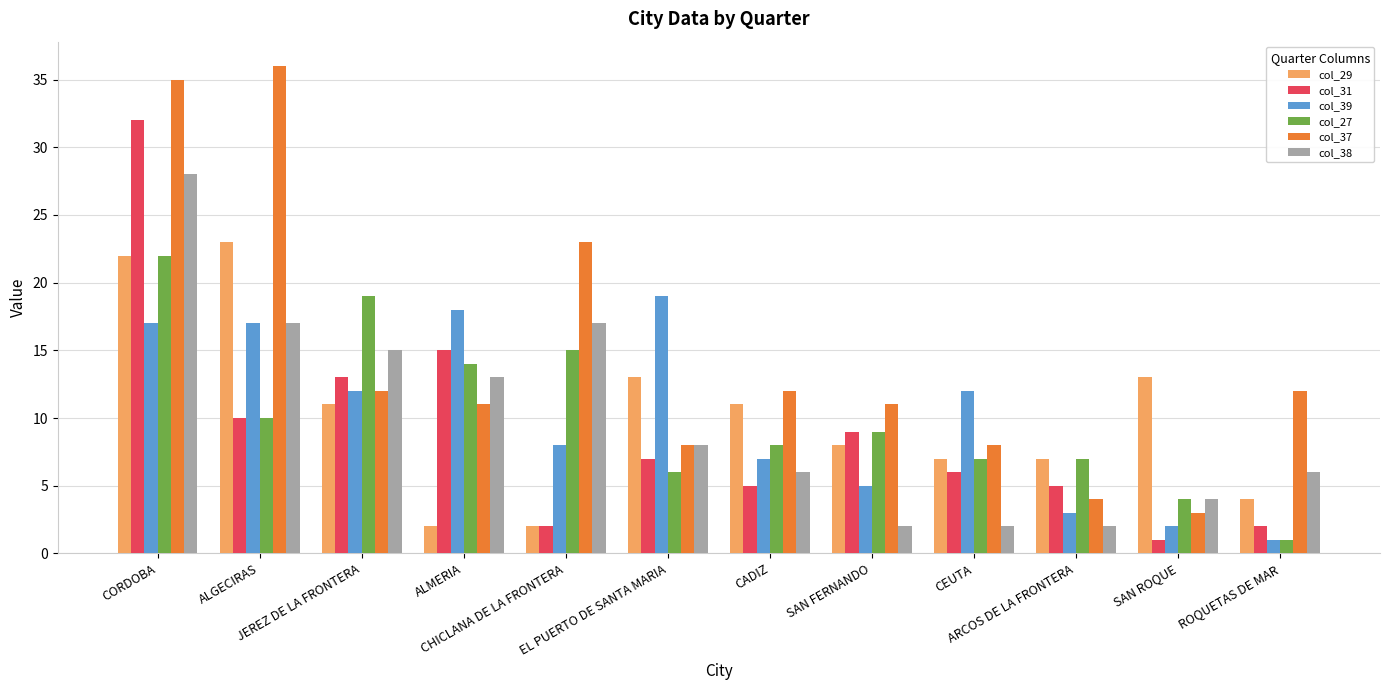

What is the label of the 8th bar from the left?

SAN FERNANDO